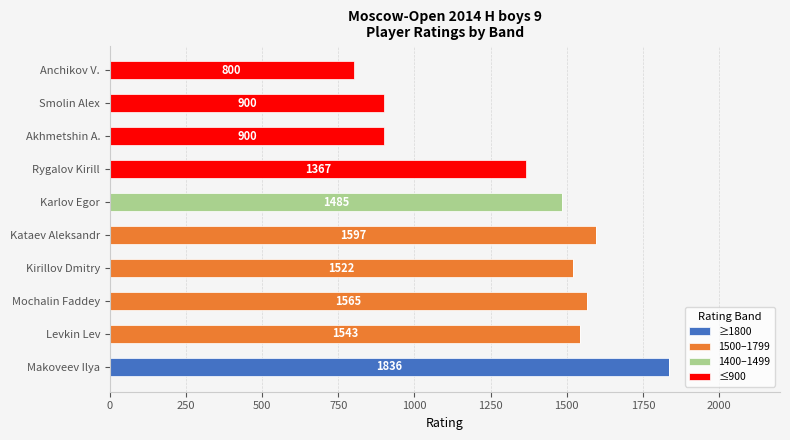

What is the total value across all series at Makoveev Ilya?

1836